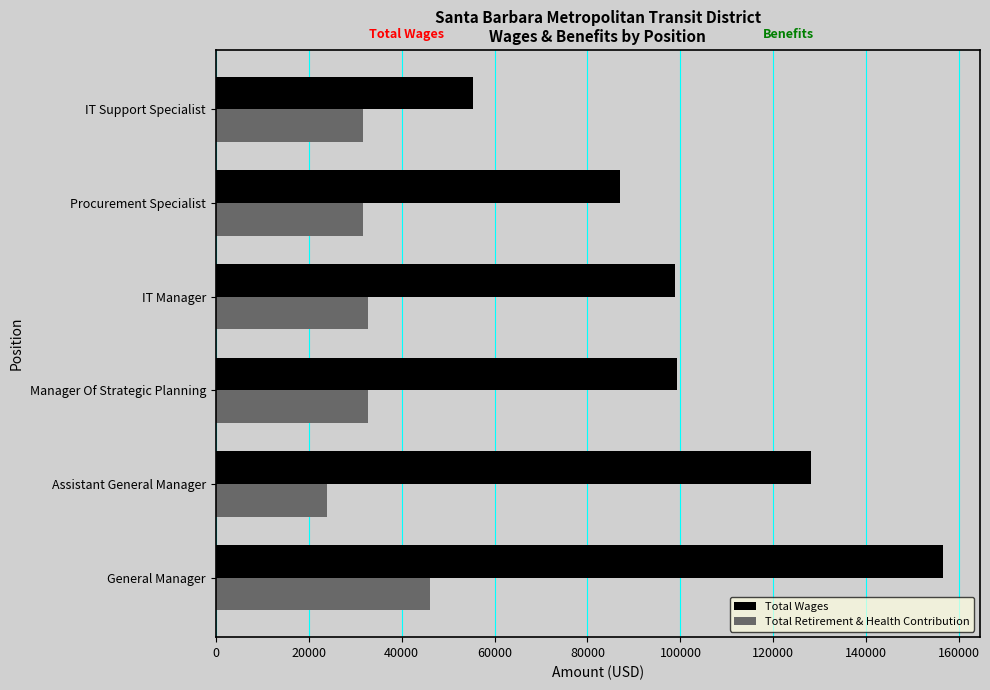

The Total Retirement & Health Contribution series shows 32717 at IT Manager. True or false?

True